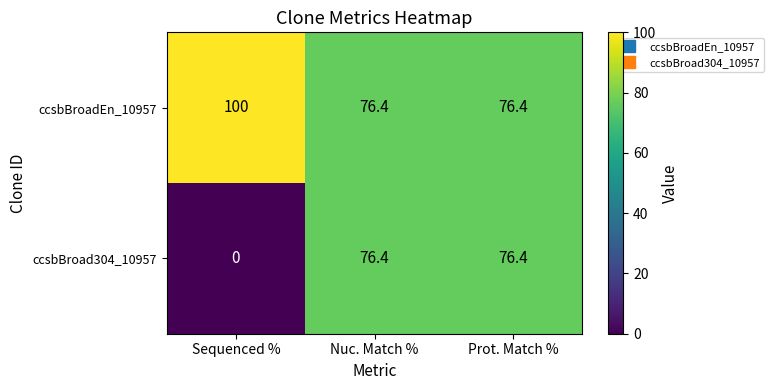

What is the total value across all series at Nuc. Match %?

152.8